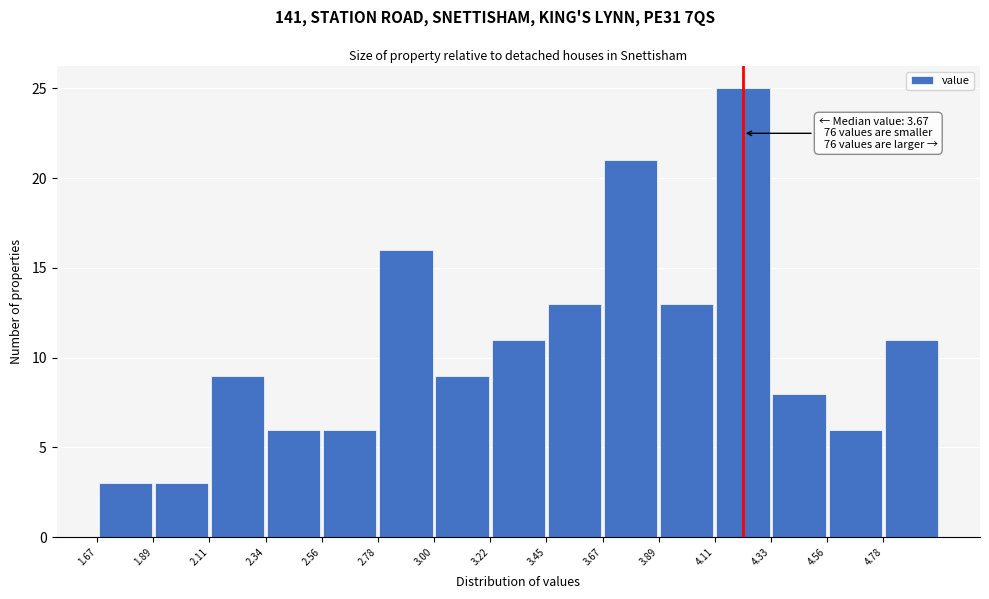

Over which range of the x-axis is the bar tallest?

4.10 to 4.35